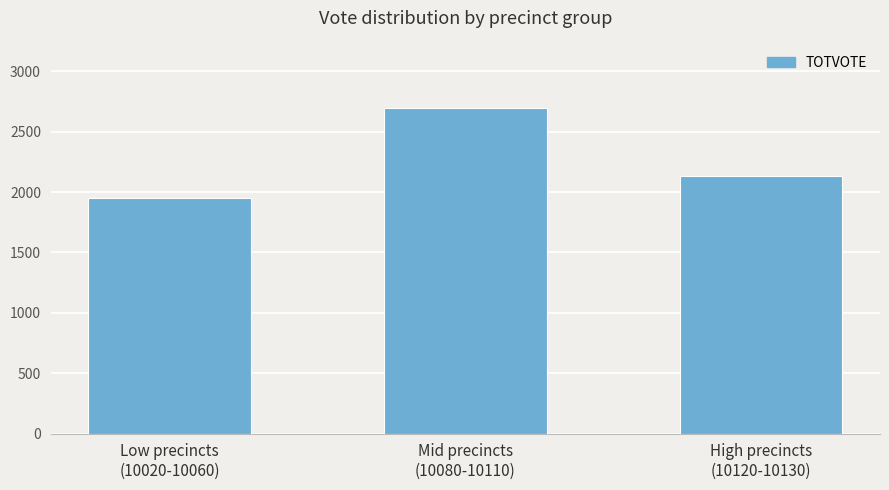

Approximately how many times larger is the value at High precincts
(10120-10130) compared to Low precincts
(10020-10060)?

1.1